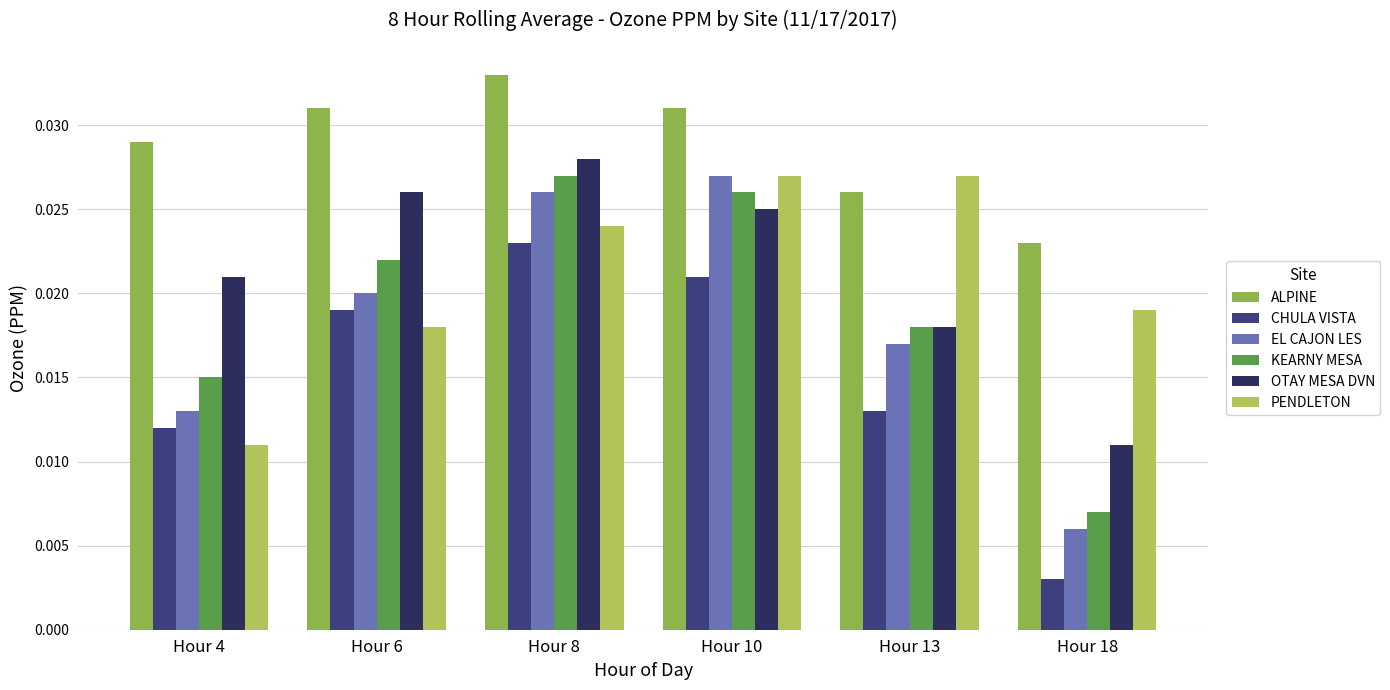

List the labels in order of OTAY MESA DVN value, smallest first.

Hour 18, Hour 13, Hour 4, Hour 10, Hour 6, Hour 8